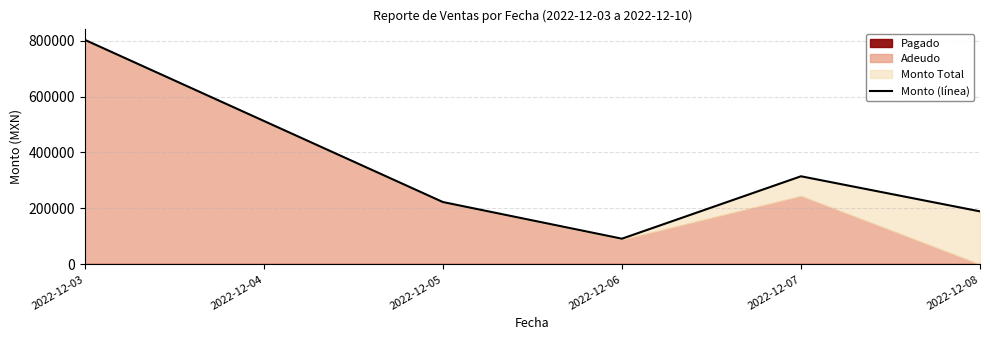

Reading left to right, list all the values displayed in this chart.

802815.9	222883.2	91780.0	314945.9	189490.0